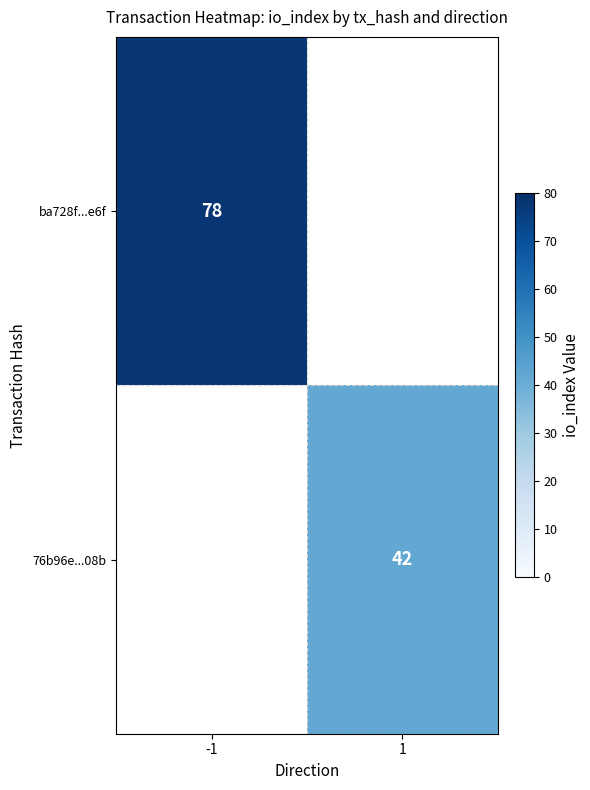

True or false: ba728f...e6f has a value of 78 at -1.

True